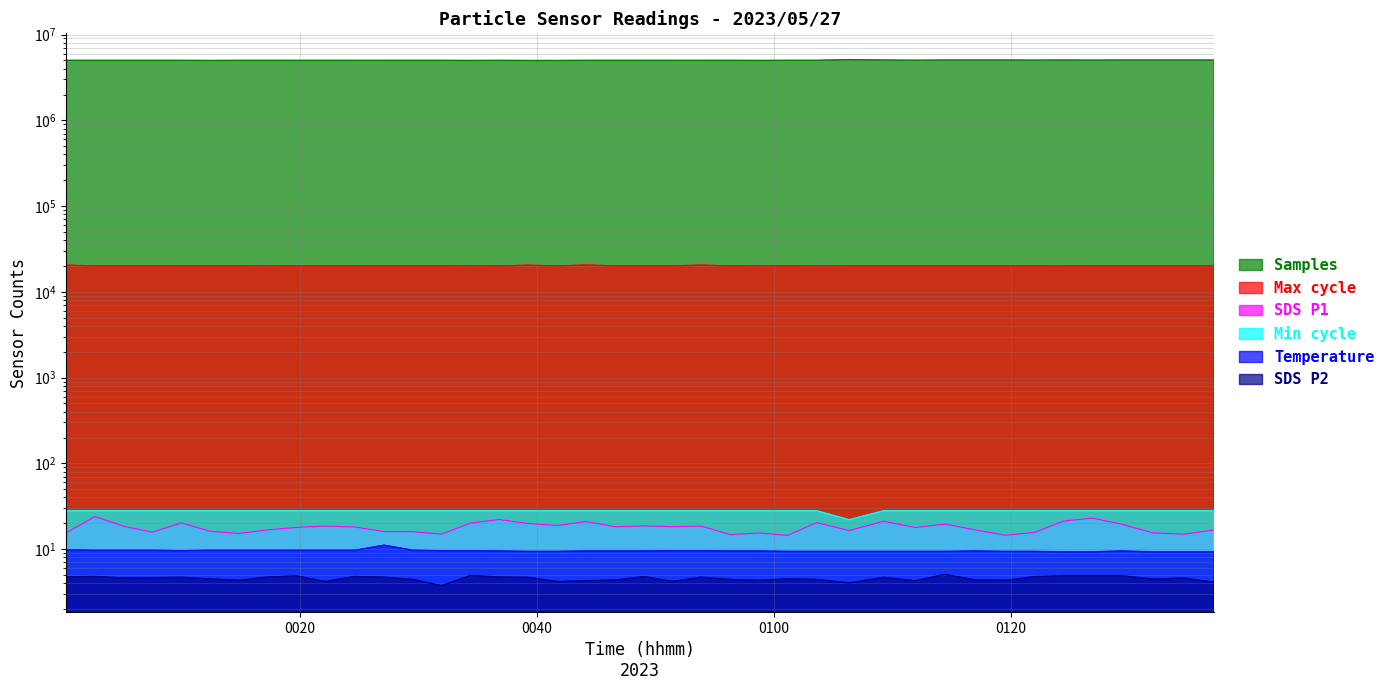

The SDS_P1 series shows 15.7 at 0120. True or false?

True